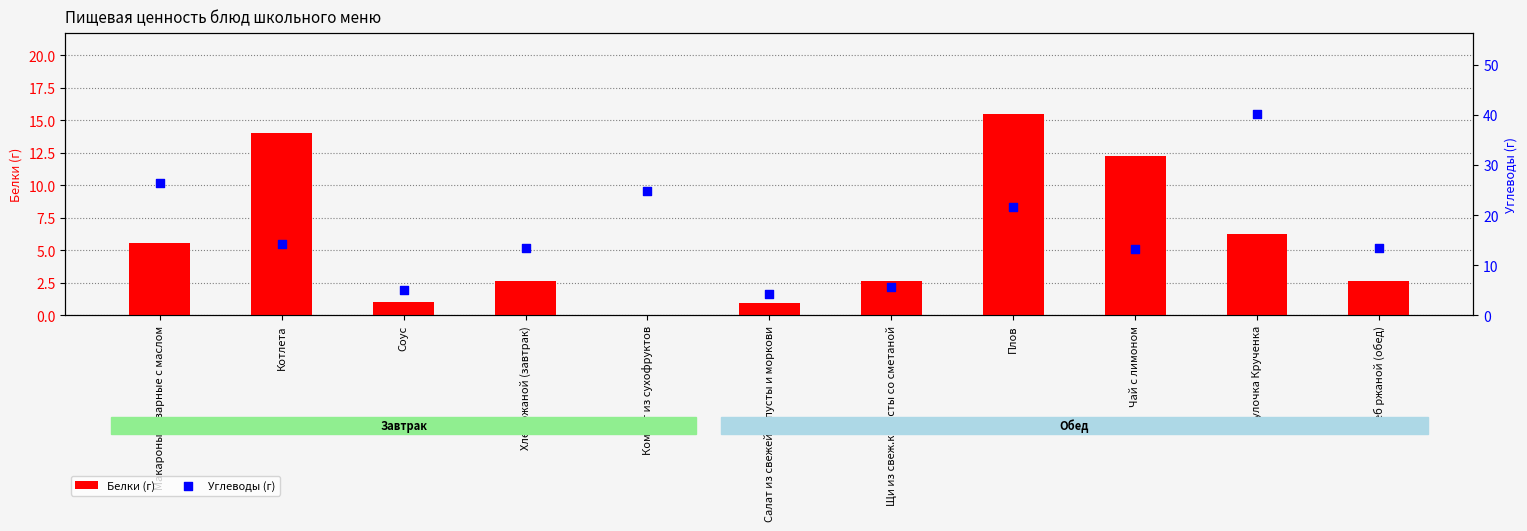

Which series reaches the minimum Y coordinate?

Белки (г)